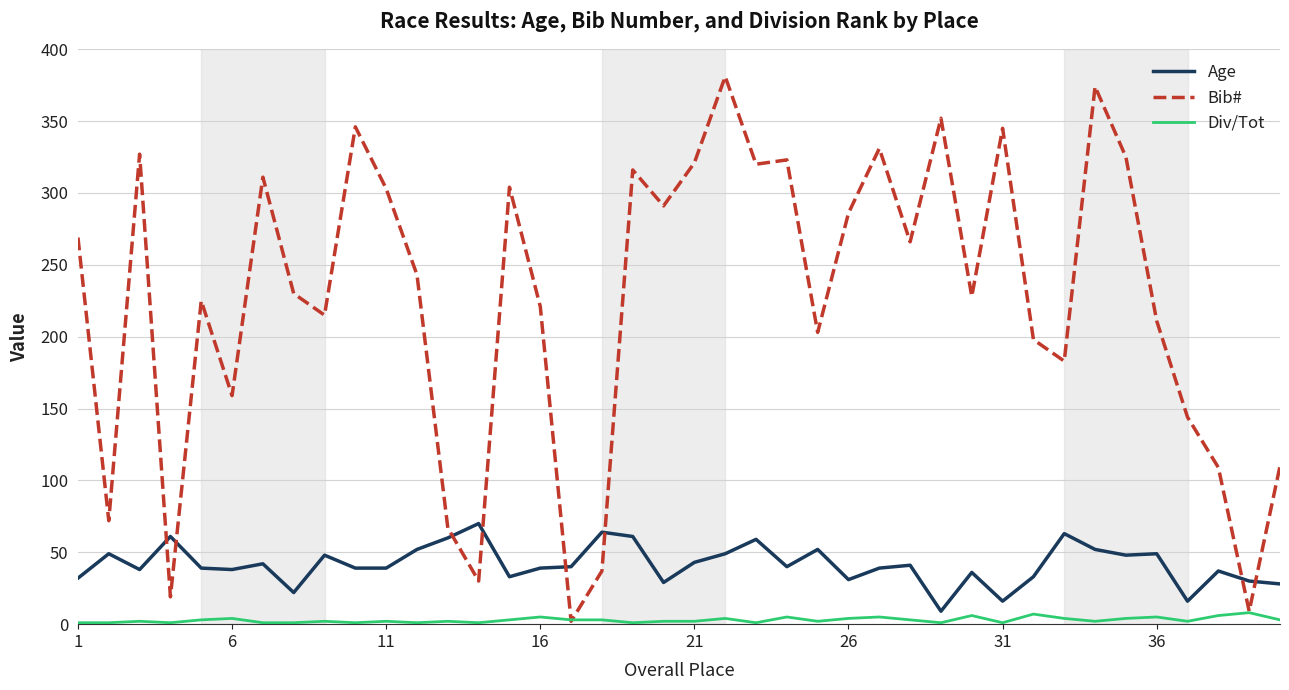

Which series has the largest total across all categories?

Bib#